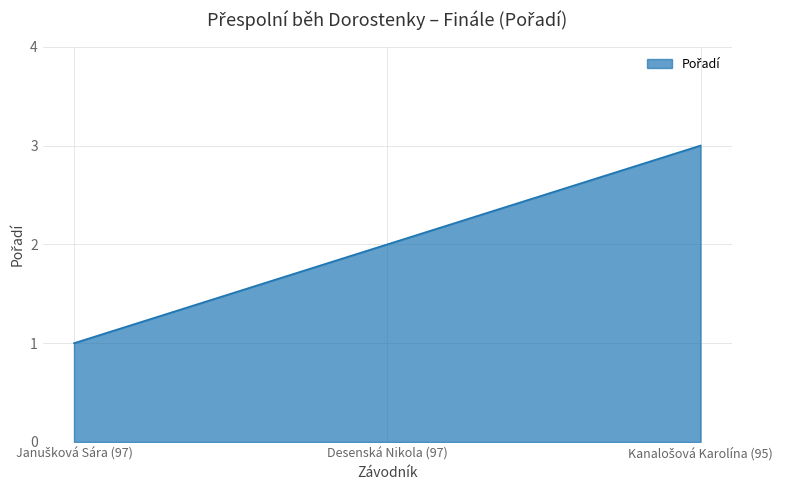

Count the number of data series in this chart.

1